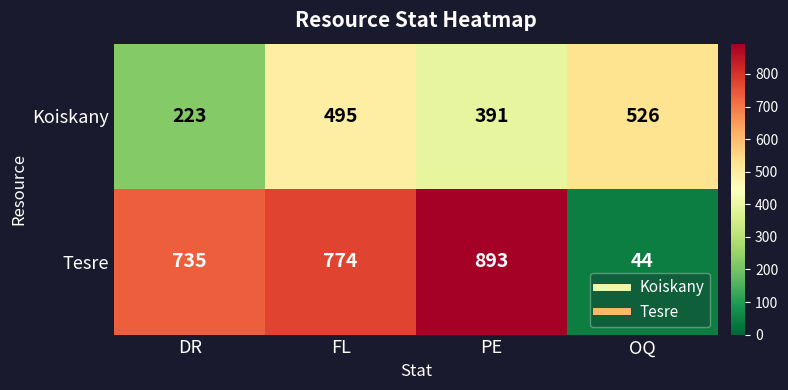

What is the spread (max minus min) of values at OQ?

482